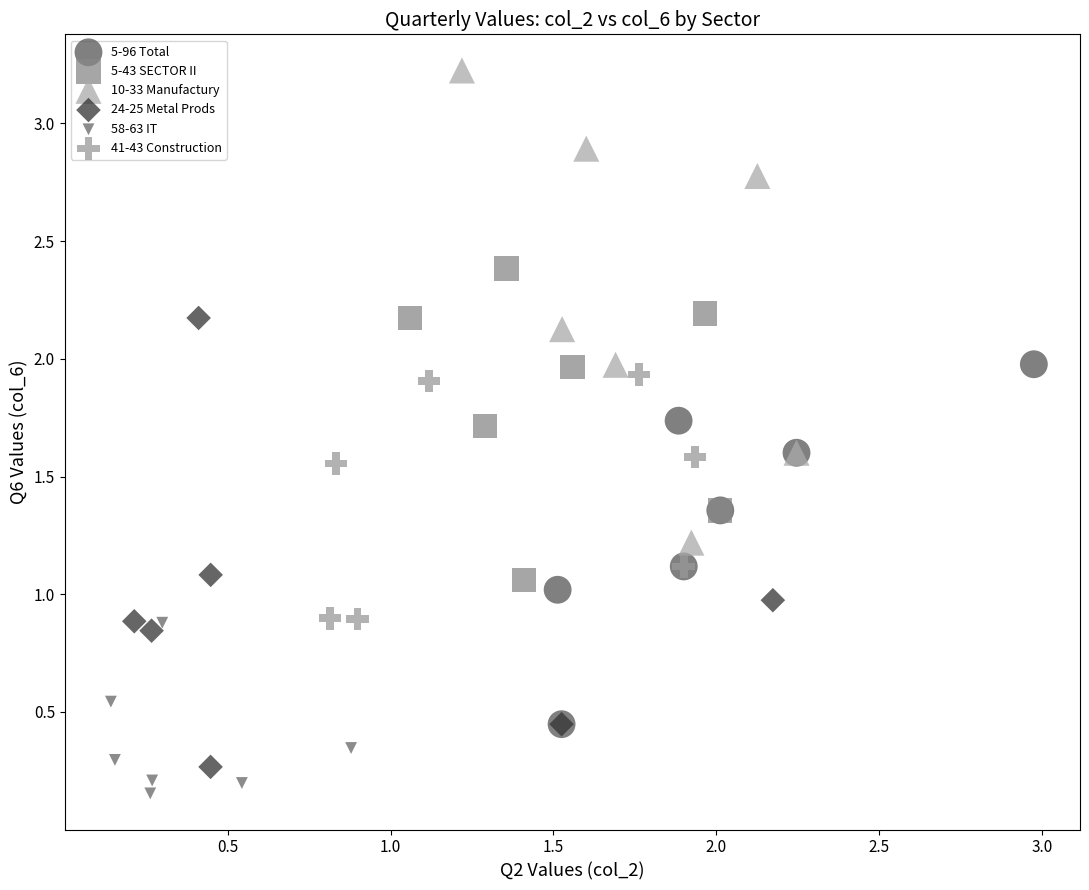

What are all the series names shown in the legend?

5-96 Total, 5-43 SECTOR II, 10-33 Manufactury, 24-25 Metal Prods, 58-63 IT, 41-43 Construction